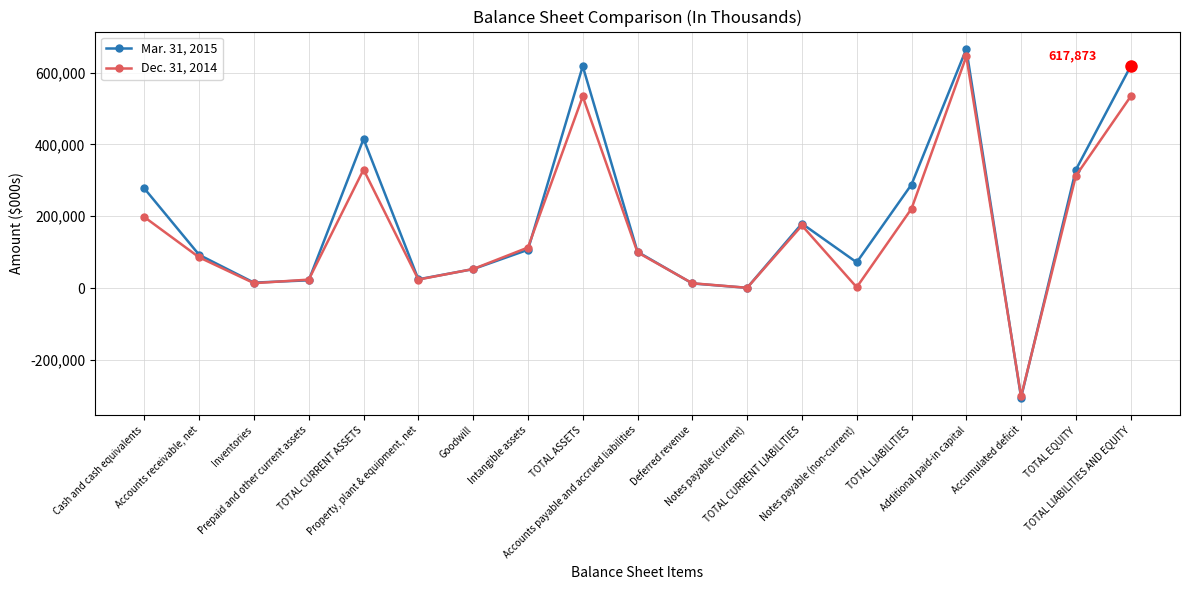

What is the lowest value of the Dec. 31, 2014 series?

-301331